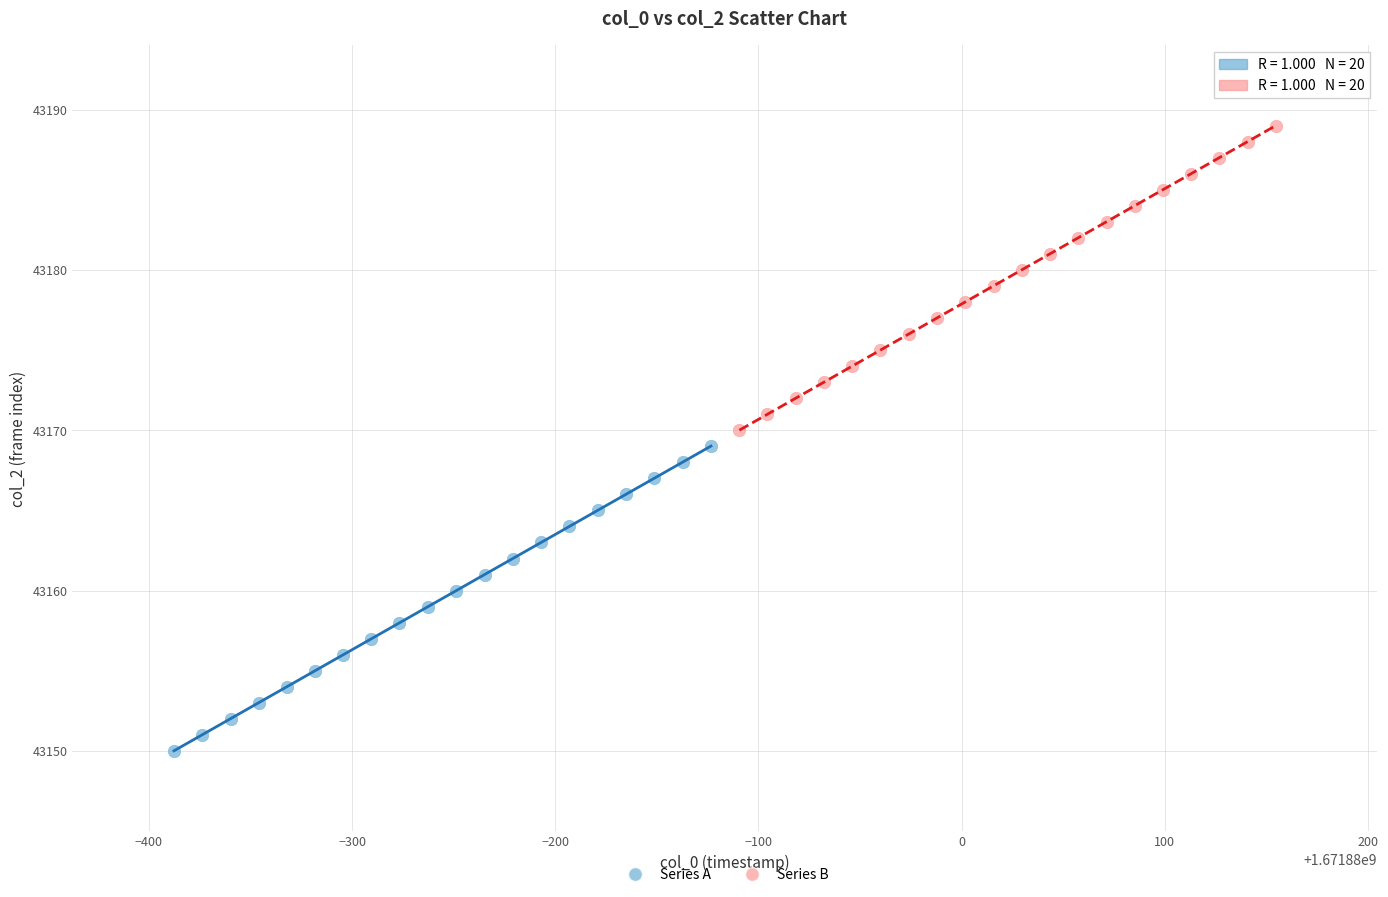

Which series contains the highest Y value?

Series B